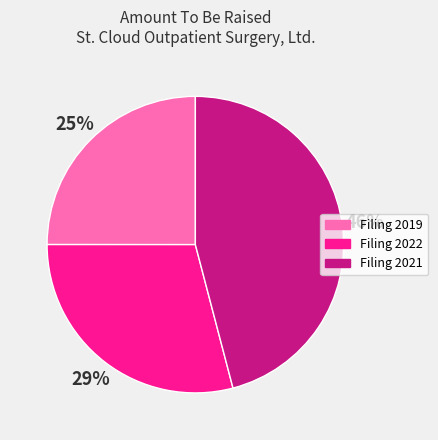

To the nearest percent, what is the average slice percentage?

33%